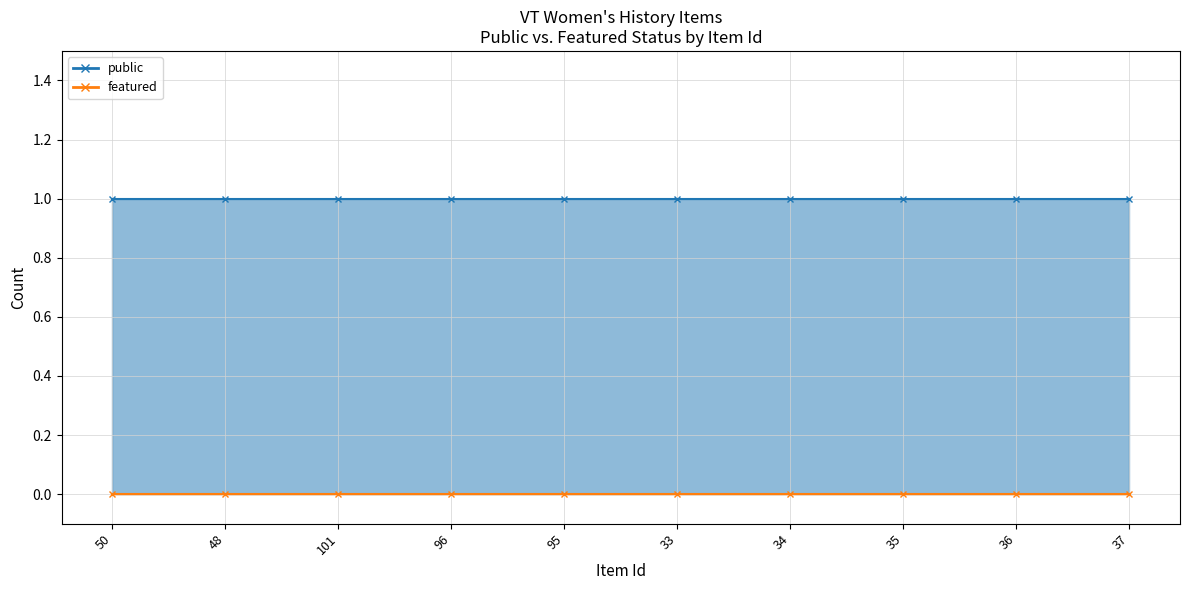

What is the average value of the public series?

1